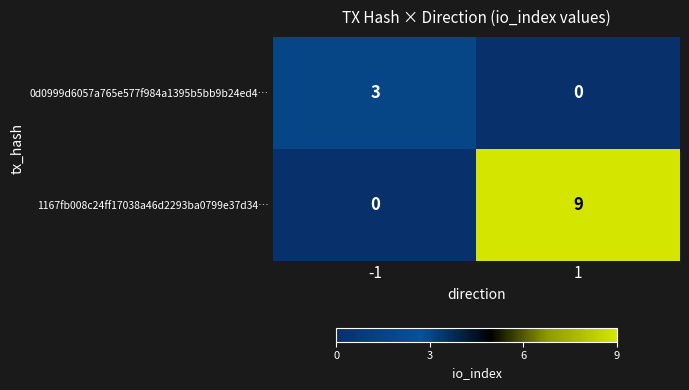

Is it true that 1167fb008c24ff17038a46d2293ba0799e37d34… equals 9 at 1?

True